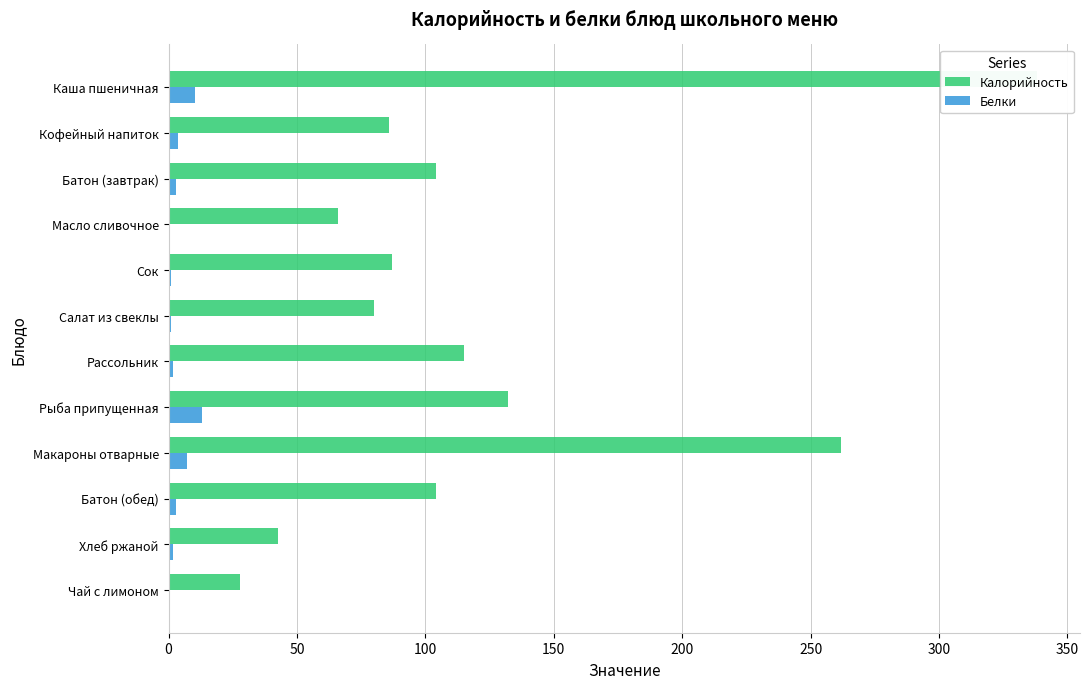

How many distinct data groups are displayed?

2